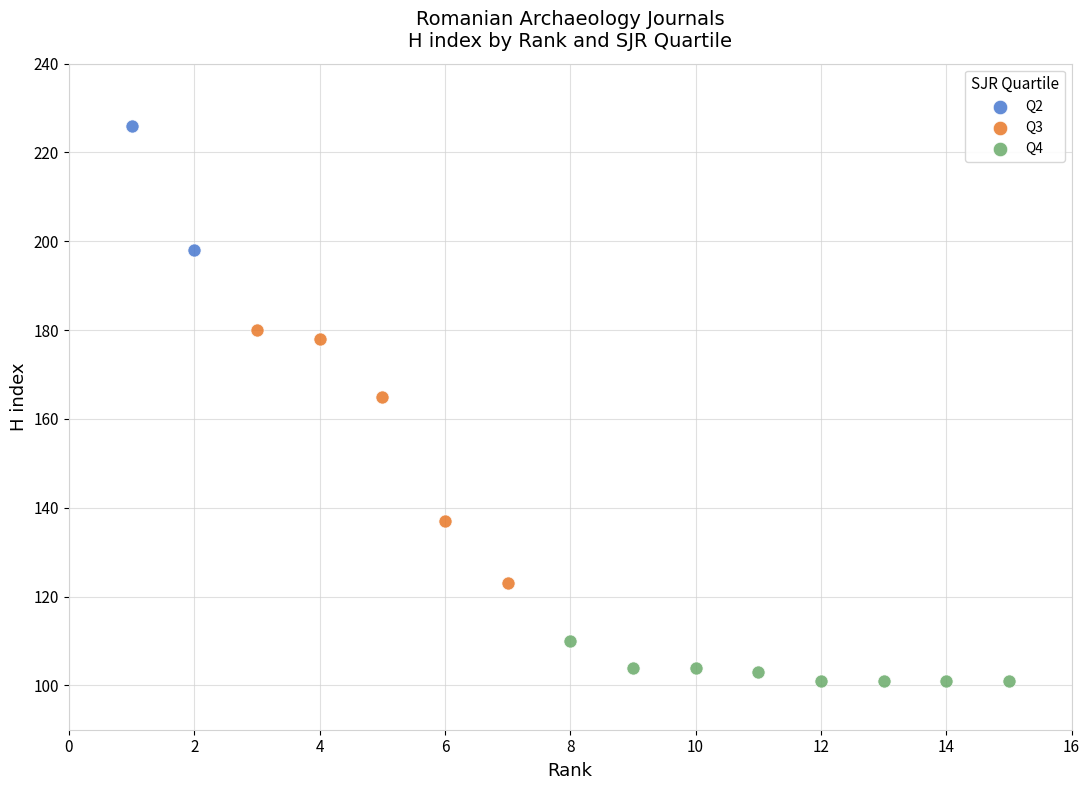

Which series contains the highest Y value?

Q2